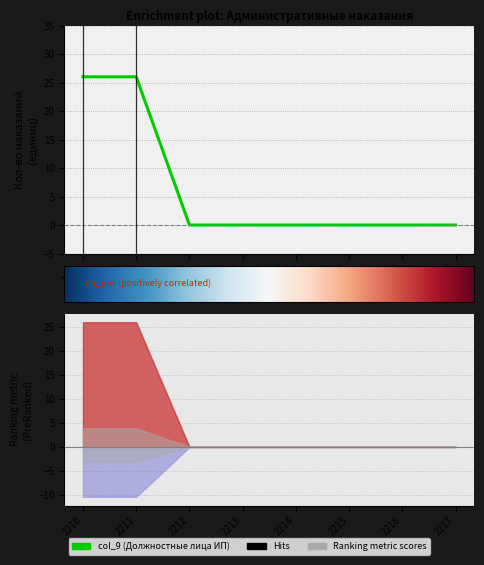

What is the change in value from 2210 to 2213?

-26